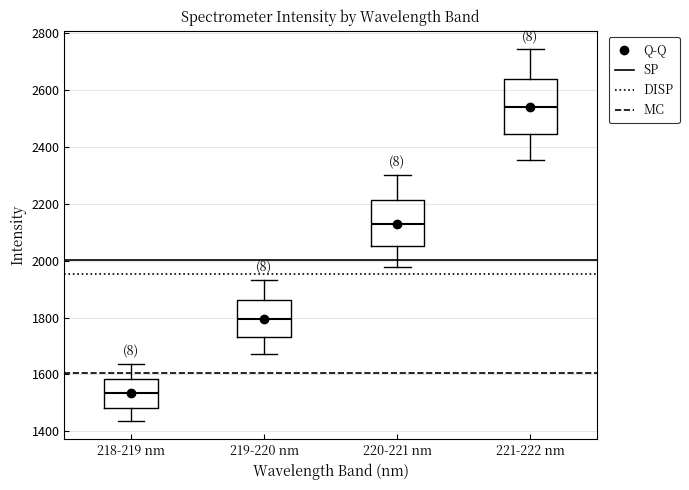

Where does the upper whisker of the box for 218-219 nm end on the y-axis? The values are not printed on the chart, so give them approximately, as read against the axis.

1640